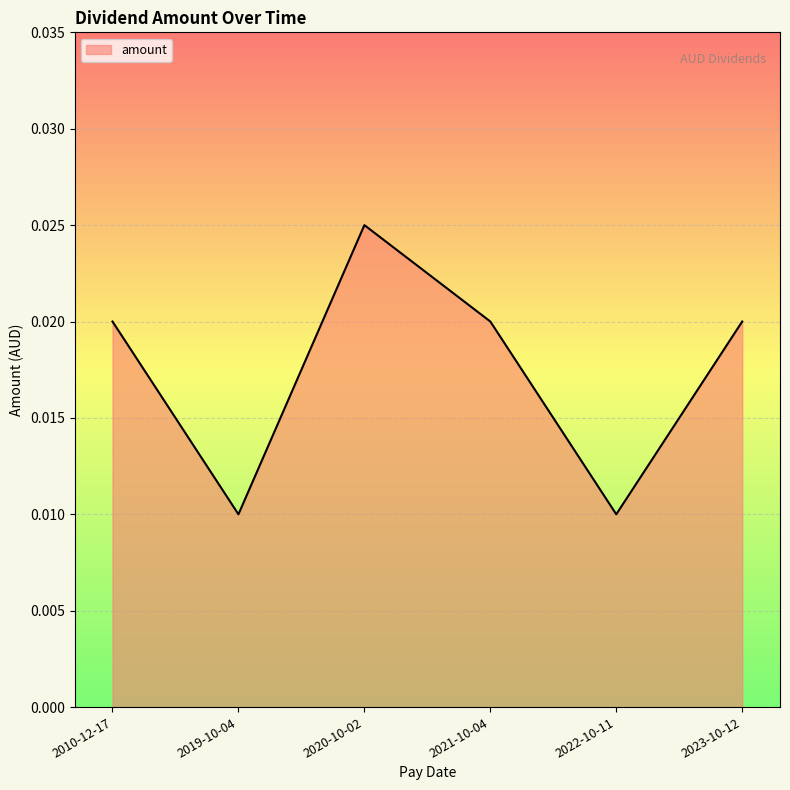

How many values are between 0 and 1?

6